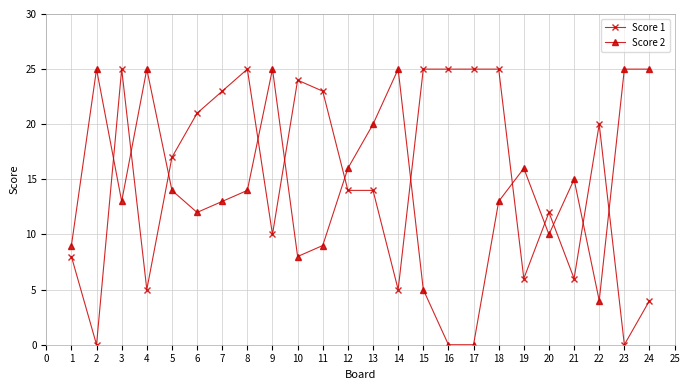

What is the value of the Score 1 point at the 11th from the left?

23